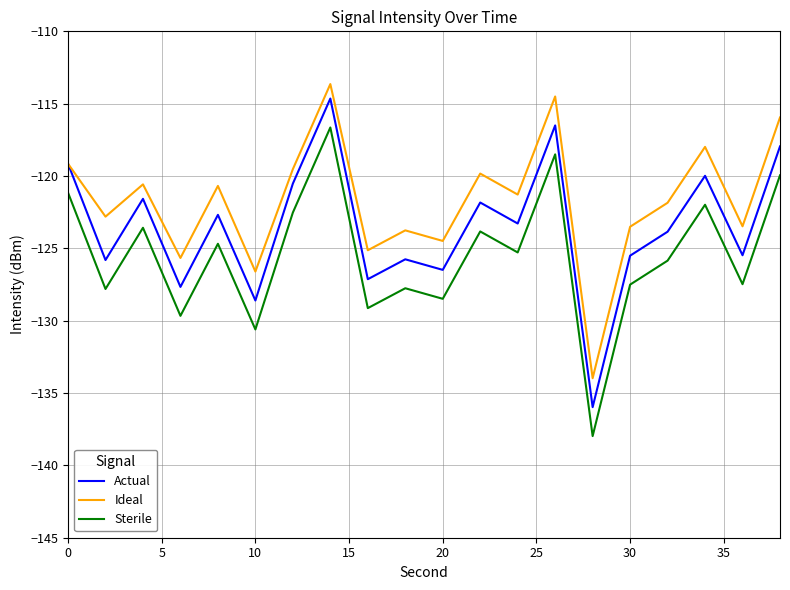

True or false: Ideal has more than 1 interior local peaks.

True